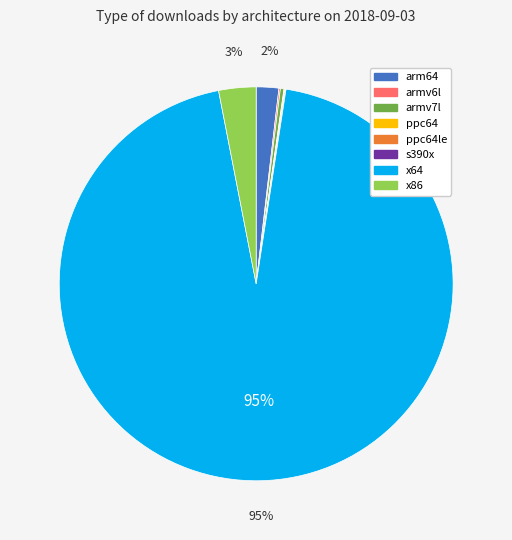

Is there a majority slice in this chart?

Yes